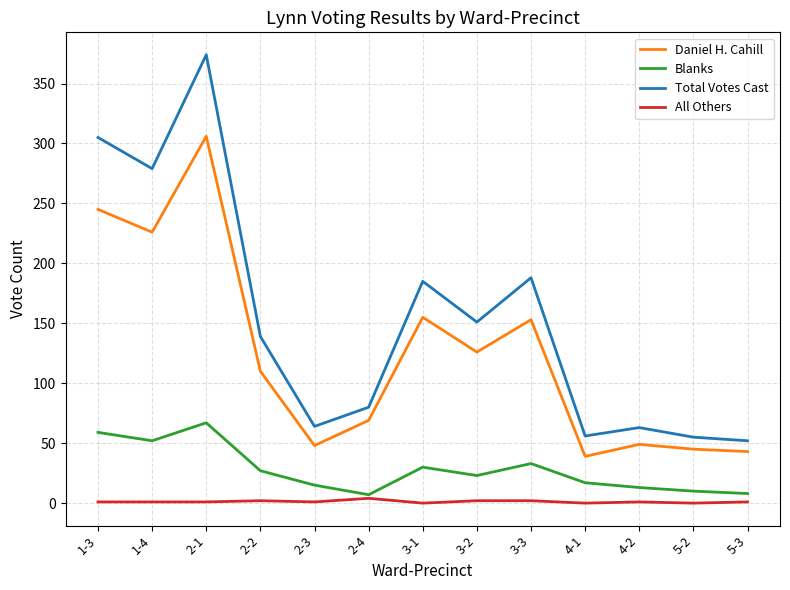

True or false: All Others has more than 1 interior local peaks.

True